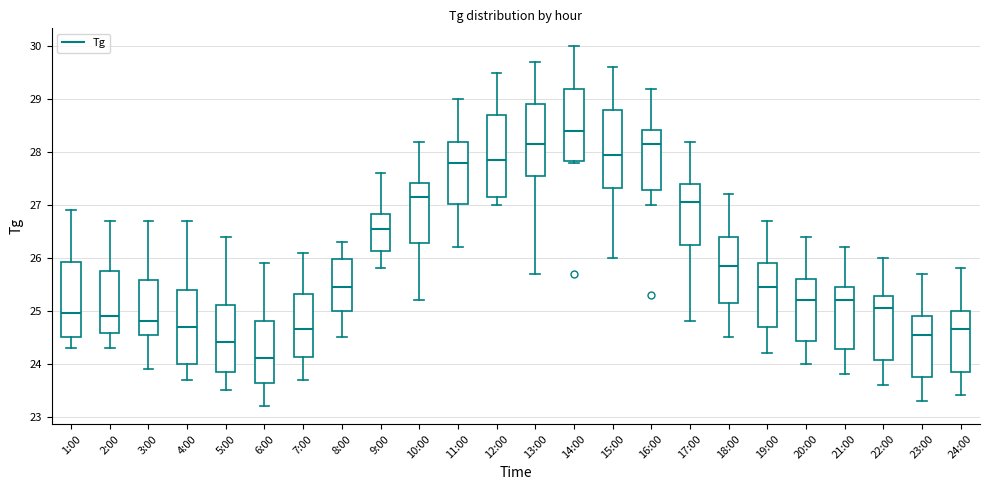

Reading left to right, read every box against the y-axis: the position of its median line, the range the box covers, and the ends of its whiskers. The values are not printed on the chart, so give them approximately, as read against the axis.

1:00: median 25.0, box 24.5 to 25.9, whiskers 24.3 to 26.9
2:00: median 24.9, box 24.6 to 25.8, whiskers 24.3 to 26.7
3:00: median 24.8, box 24.6 to 25.6, whiskers 23.9 to 26.7
4:00: median 24.7, box 24.0 to 25.4, whiskers 23.7 to 26.7
5:00: median 24.4, box 23.9 to 25.1, whiskers 23.5 to 26.4
6:00: median 24.1, box 23.6 to 24.8, whiskers 23.2 to 25.9
7:00: median 24.7, box 24.1 to 25.3, whiskers 23.7 to 26.1
8:00: median 25.5, box 25.0 to 26.0, whiskers 24.5 to 26.3
9:00: median 26.6, box 26.1 to 26.8, whiskers 25.8 to 27.6
10:00: median 27.2, box 26.3 to 27.4, whiskers 25.2 to 28.2
11:00: median 27.8, box 27.0 to 28.2, whiskers 26.2 to 29.0
12:00: median 27.9, box 27.2 to 28.7, whiskers 27.0 to 29.5
13:00: median 28.2, box 27.6 to 28.9, whiskers 25.7 to 29.7
14:00: median 28.4, box 27.8 to 29.2, whiskers 27.8 to 30.0
15:00: median 28.0, box 27.3 to 28.8, whiskers 26.0 to 29.6
16:00: median 28.2, box 27.3 to 28.4, whiskers 27.0 to 29.2
17:00: median 27.1, box 26.3 to 27.4, whiskers 24.8 to 28.2
18:00: median 25.9, box 25.2 to 26.4, whiskers 24.5 to 27.2
19:00: median 25.5, box 24.7 to 25.9, whiskers 24.2 to 26.7
20:00: median 25.2, box 24.4 to 25.6, whiskers 24.0 to 26.4
21:00: median 25.2, box 24.3 to 25.5, whiskers 23.8 to 26.2
22:00: median 25.1, box 24.1 to 25.3, whiskers 23.6 to 26.0
23:00: median 24.6, box 23.8 to 24.9, whiskers 23.3 to 25.7
24:00: median 24.7, box 23.9 to 25.0, whiskers 23.4 to 25.8